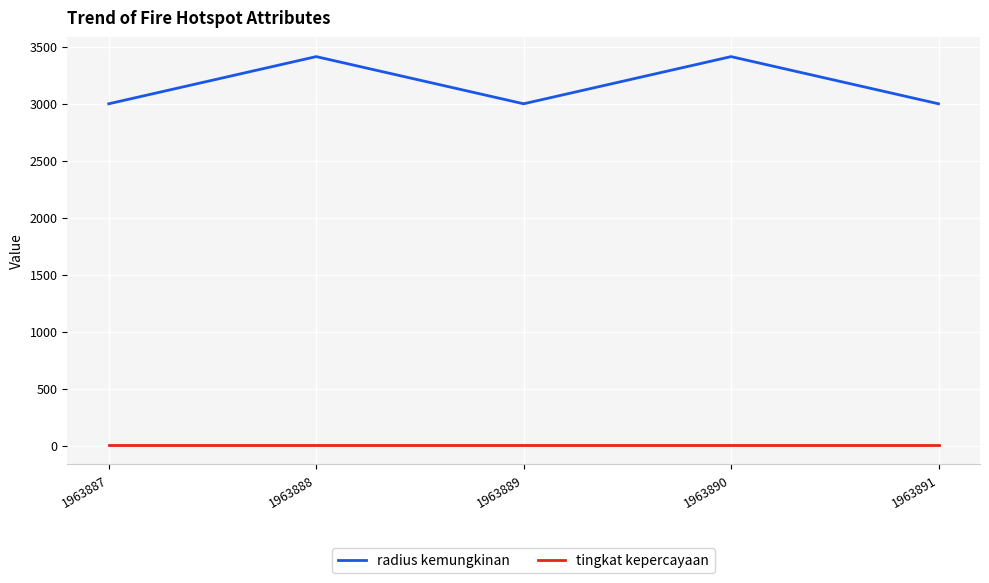

What is the spread (max minus min) of values at 1963888?

3406